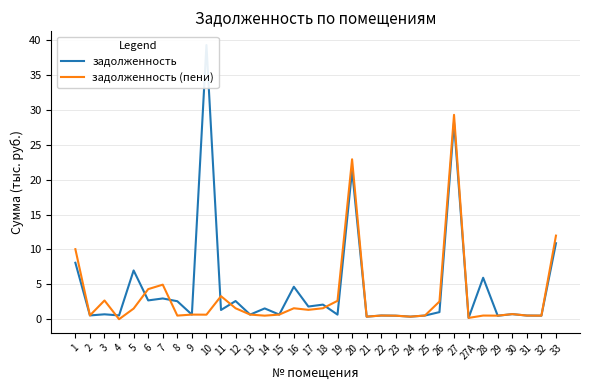

Which series has the widest spread of values?

задолженность